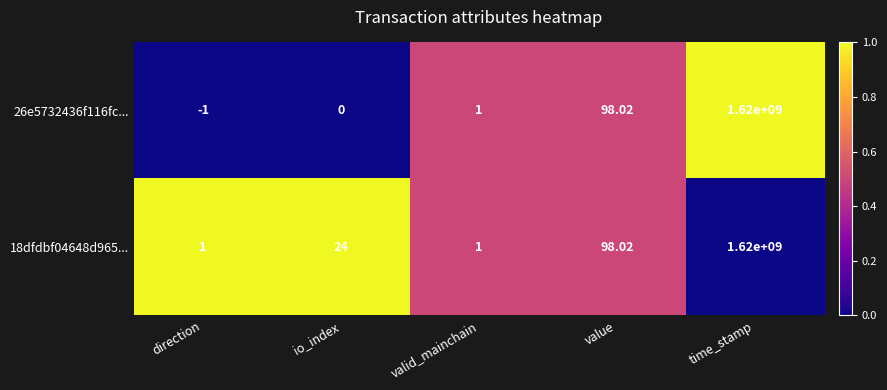

Where is 18dfdbf04648d965... nearest to the value 810000000?

value